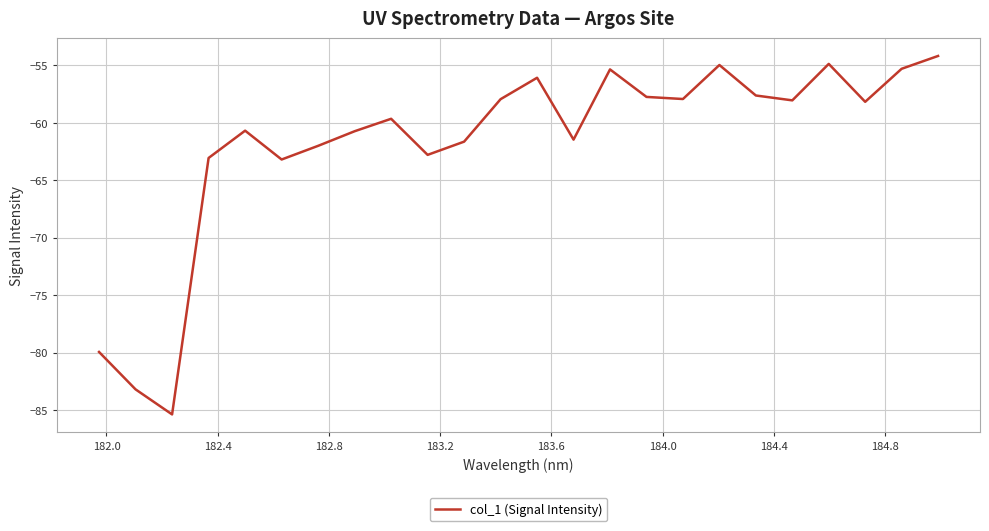

What is the maximum value shown in the chart?

-54.2